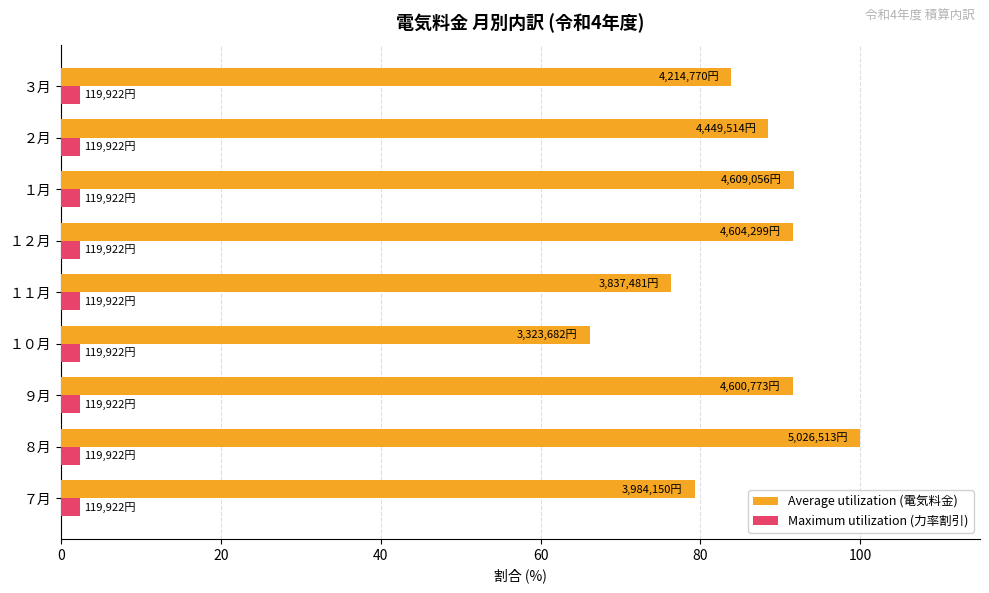

At which category is the sum across all series the highest?

８月